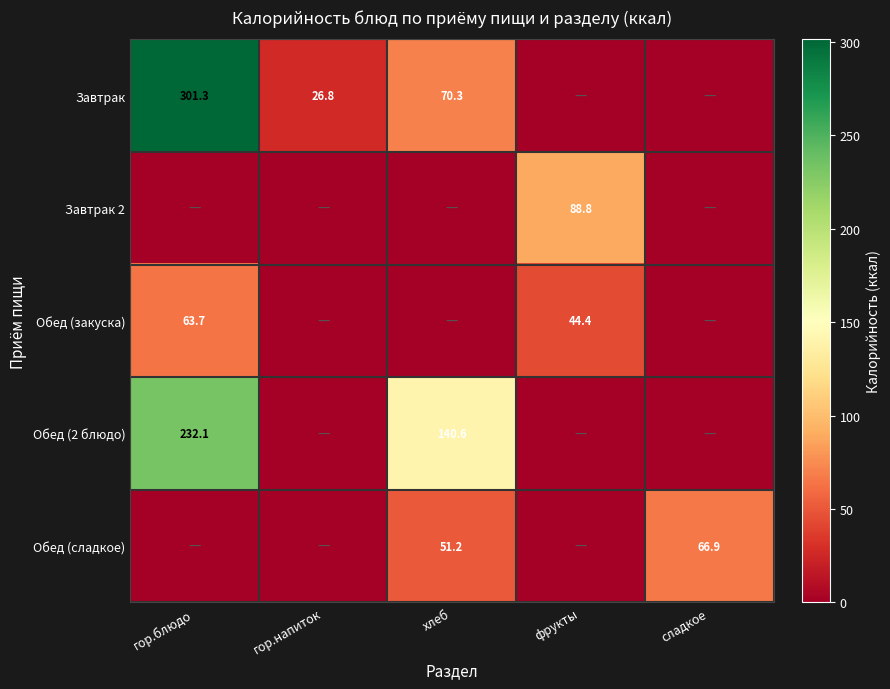

What is the difference between the Завтрак values at гор.блюдо and гор.напиток?

274.5